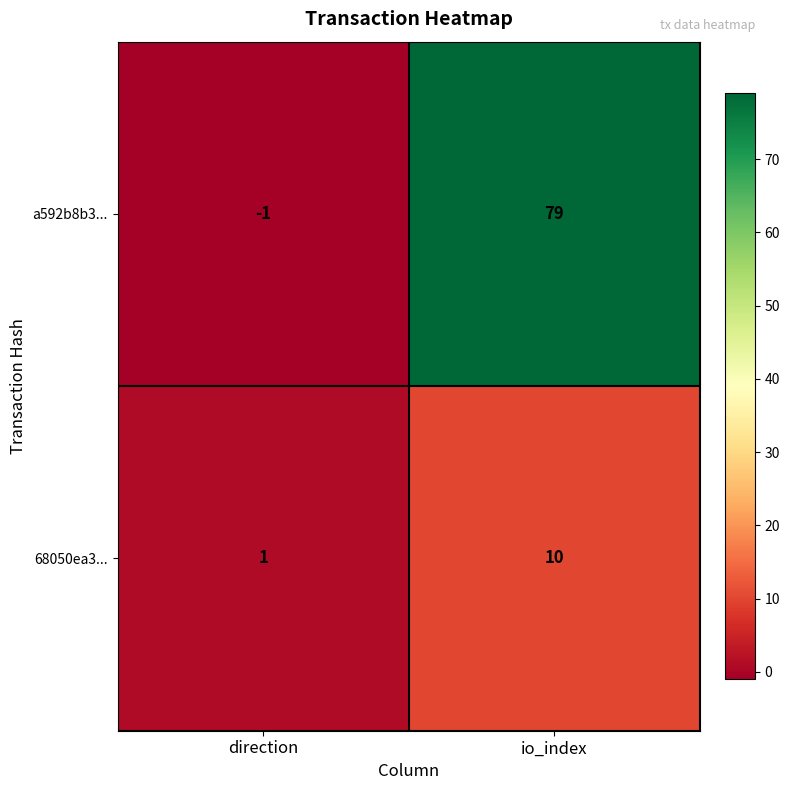

At which category is the sum across all series the highest?

io_index